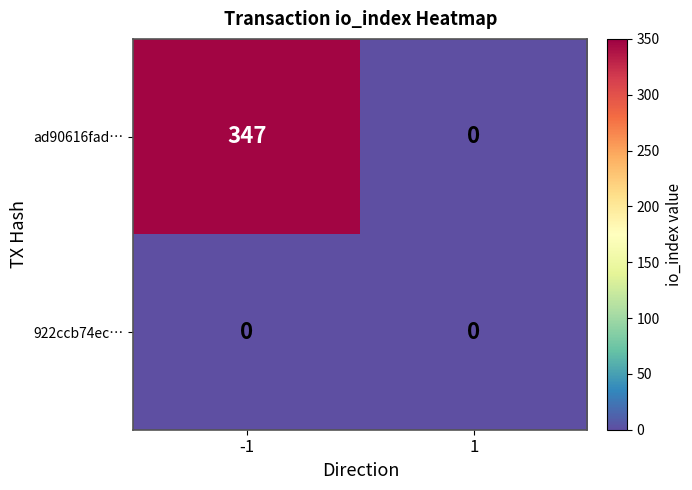

Which series has the widest spread of values?

ad90616fad…